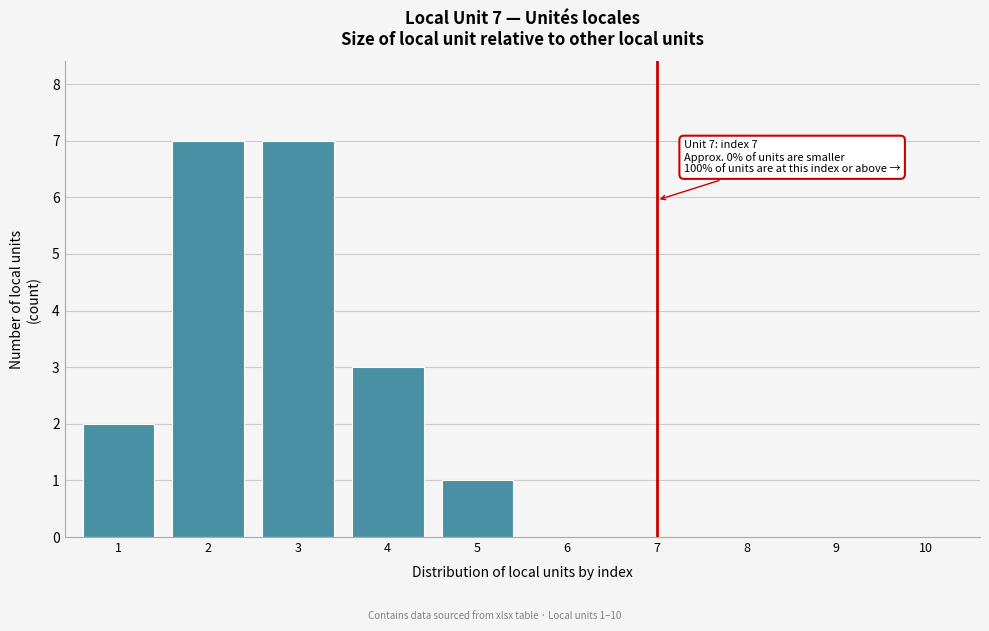

Reading left to right, what are all the values shown in this chart?

1=2	2=7	3=7	4=3	5=1	6=0	7=0	8=0	9=0	10=0